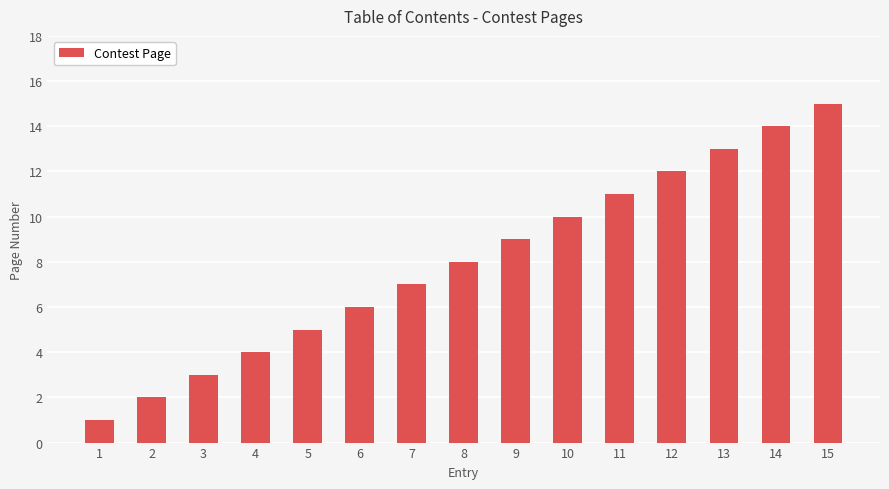

What is the average value?

8